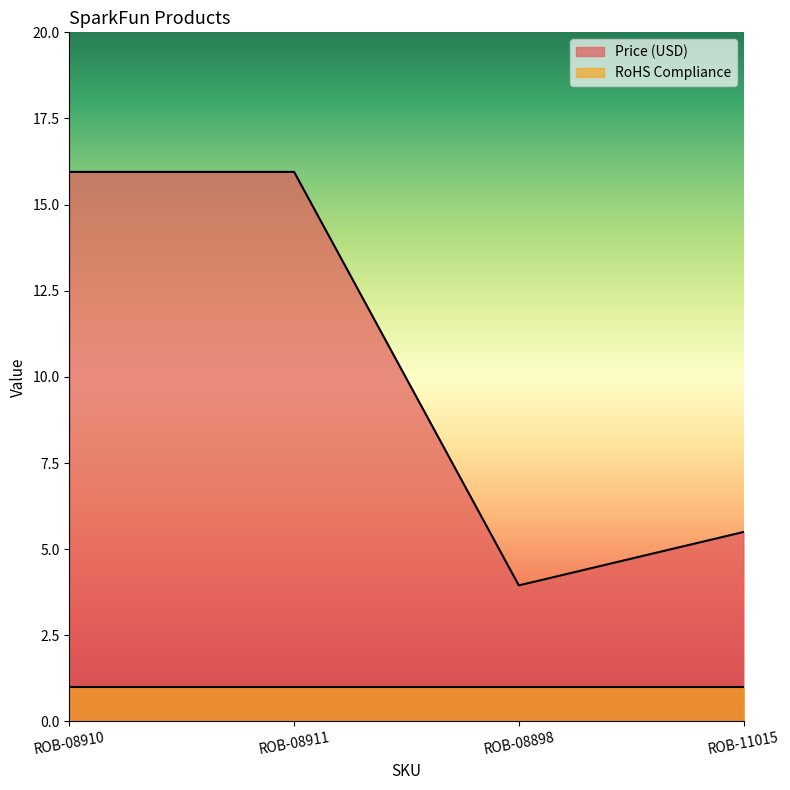

Is it true that the value at ROB-08898 is 5.9?

False